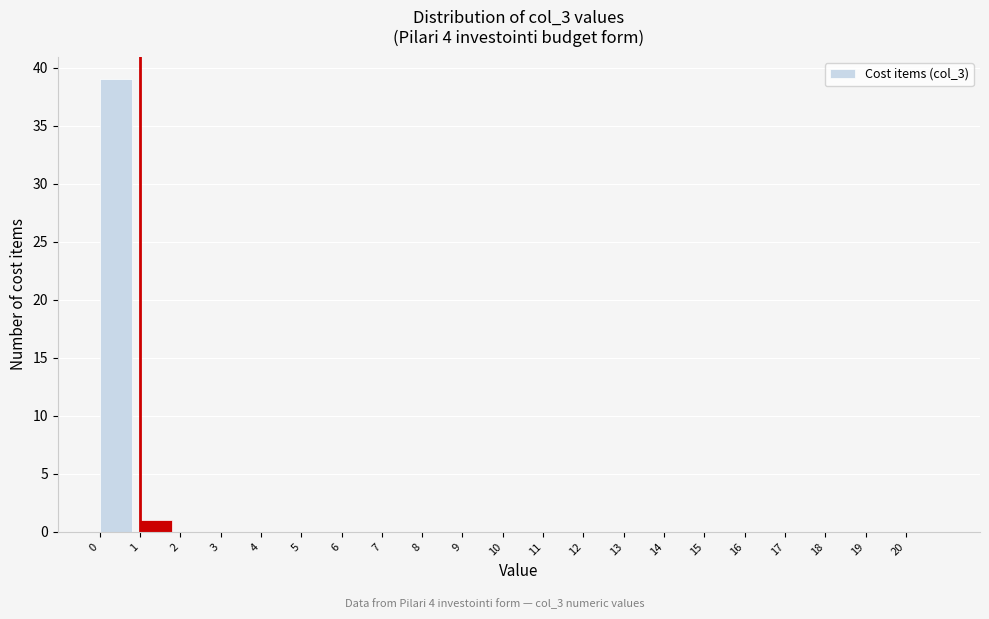

Reading left to right, transcribe this chart: for each bar, give the range it covers on the x-axis and its height. The values are not printed on the chart, so give them approximately, as read against the axis.

0 to 1: 39
1 to 2: 1
2 to 3: 0
3 to 4: 0
4 to 5: 0
5 to 6: 0
6 to 7: 0
7 to 8: 0
8 to 9: 0
9 to 10: 0
10 to 11: 0
11 to 12: 0
12 to 13: 0
13 to 14: 0
14 to 15: 0
15 to 16: 0
16 to 17: 0
17 to 18: 0
18 to 19: 0
19 to 20: 0
20 to 21: 0